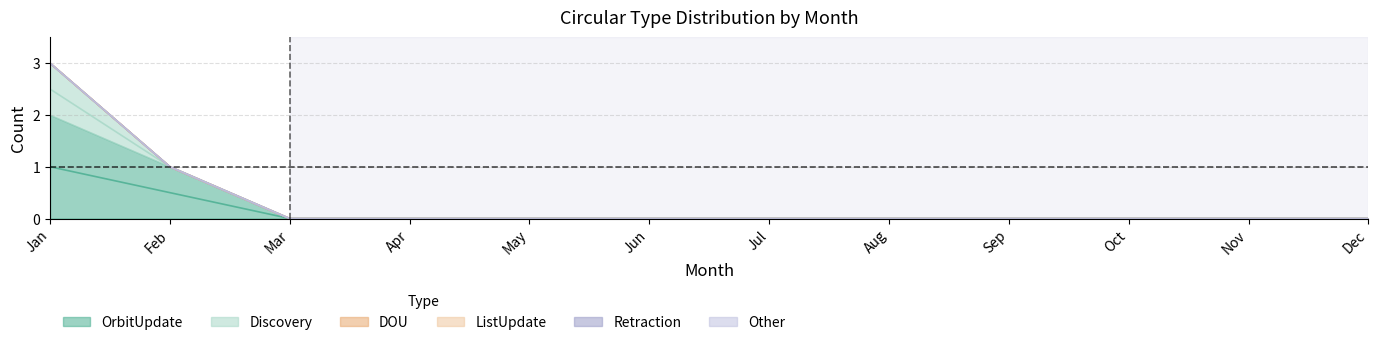

Reading left to right, transcribe all the data shown in this chart.

OrbitUpdate: Jan=2	Feb=1	Mar=0	Apr=0	May=0	Jun=0	Jul=0	Aug=0	Sep=0	Oct=0	Nov=0	Dec=0
Discovery: Jan=1	Feb=0	Mar=0	Apr=0	May=0	Jun=0	Jul=0	Aug=0	Sep=0	Oct=0	Nov=0	Dec=0
DOU: Jan=0	Feb=0	Mar=0	Apr=0	May=0	Jun=0	Jul=0	Aug=0	Sep=0	Oct=0	Nov=0	Dec=0
ListUpdate: Jan=0	Feb=0	Mar=0	Apr=0	May=0	Jun=0	Jul=0	Aug=0	Sep=0	Oct=0	Nov=0	Dec=0
Retraction: Jan=0	Feb=0	Mar=0	Apr=0	May=0	Jun=0	Jul=0	Aug=0	Sep=0	Oct=0	Nov=0	Dec=0
Other: Jan=0	Feb=0	Mar=0	Apr=0	May=0	Jun=0	Jul=0	Aug=0	Sep=0	Oct=0	Nov=0	Dec=0